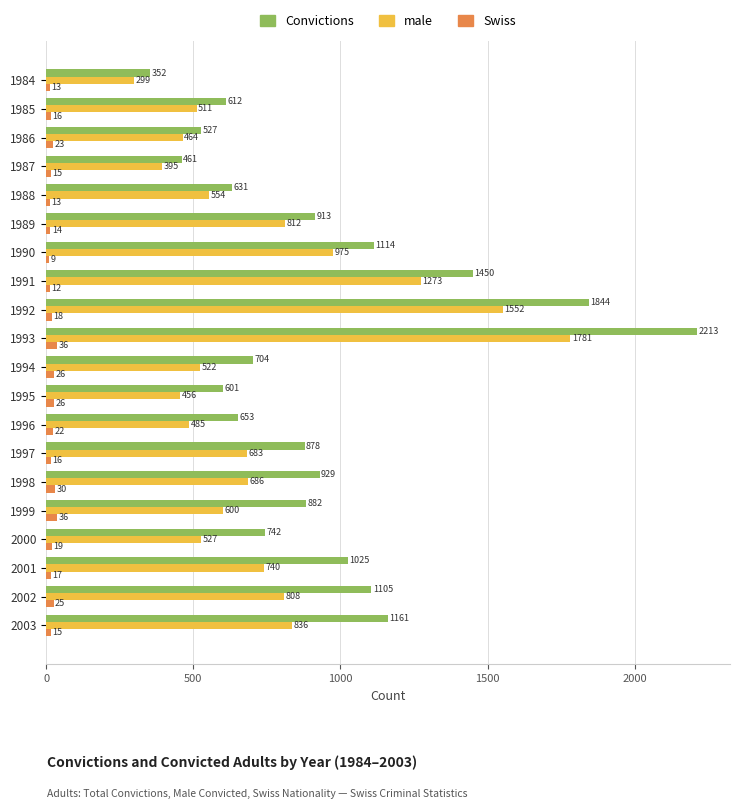

True or false: male has a value of 312 at 1999.

False